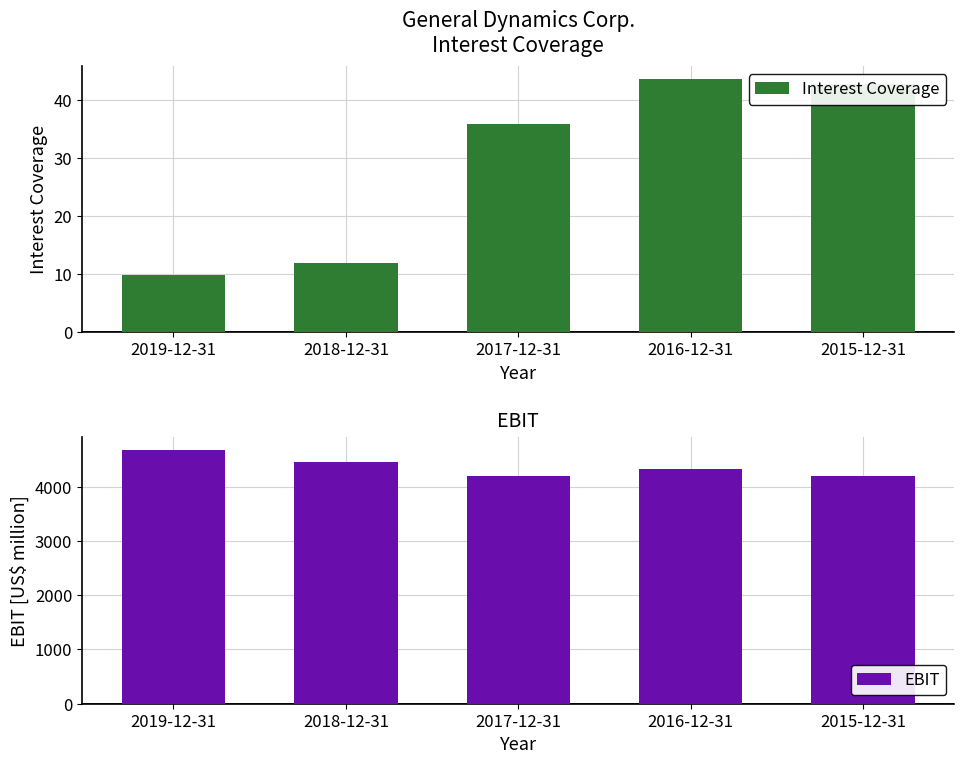

Rank the series by their maximum value, from lowest to highest.

Interest Coverage, EBIT